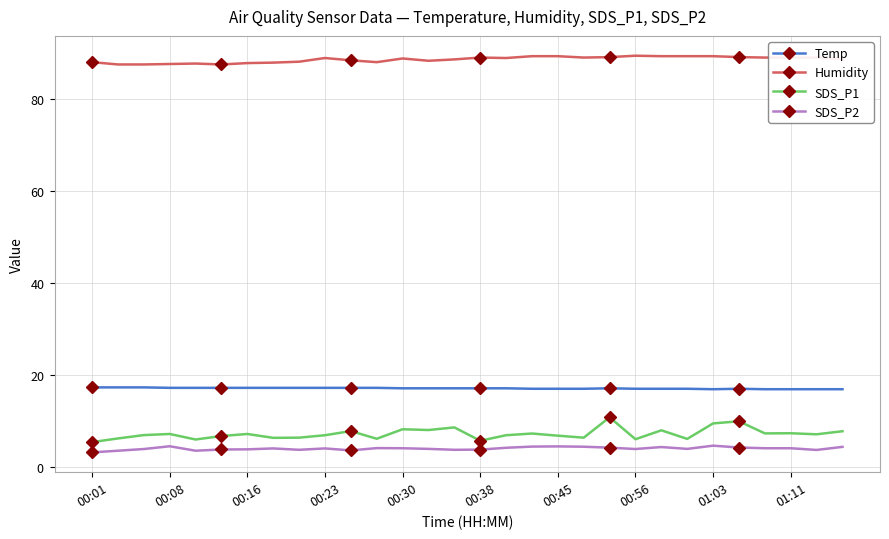

What are all the series names shown in the legend?

Temp, Humidity, SDS_P1, SDS_P2